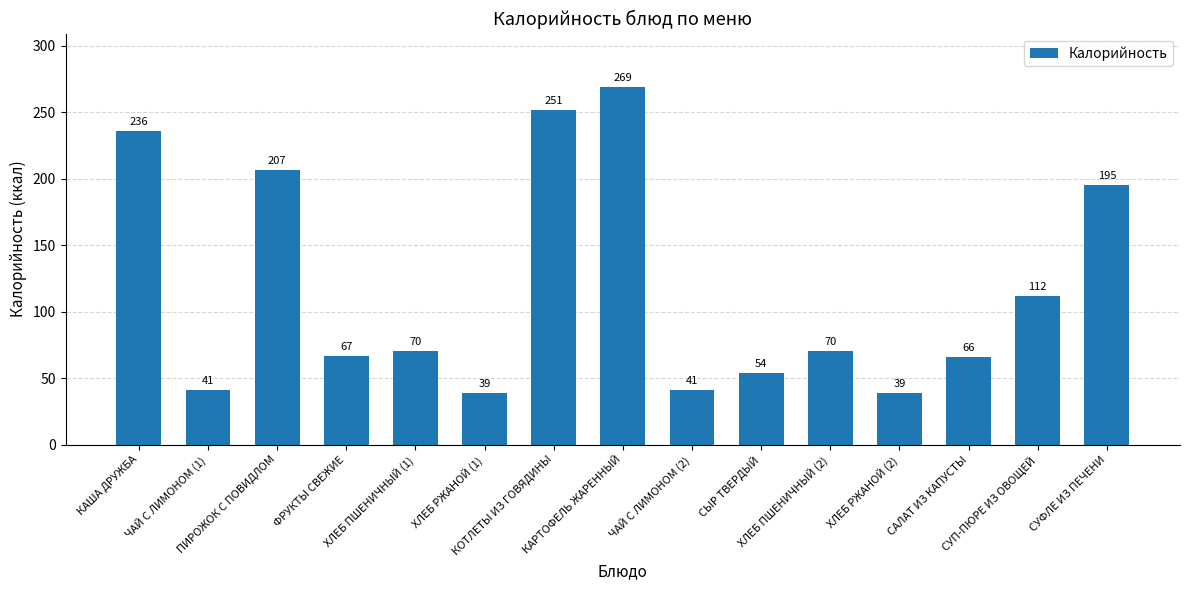

What is the smallest value displayed?

38.6